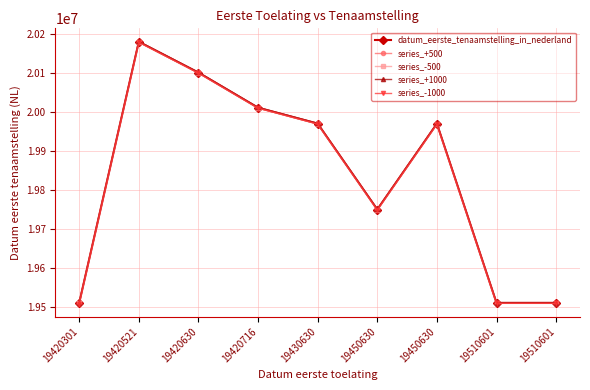

Rank the series by their maximum value, from highest to lowest.

series_+1000, series_+500, datum_eerste_tenaamstelling_in_nederland, series_-500, series_-1000